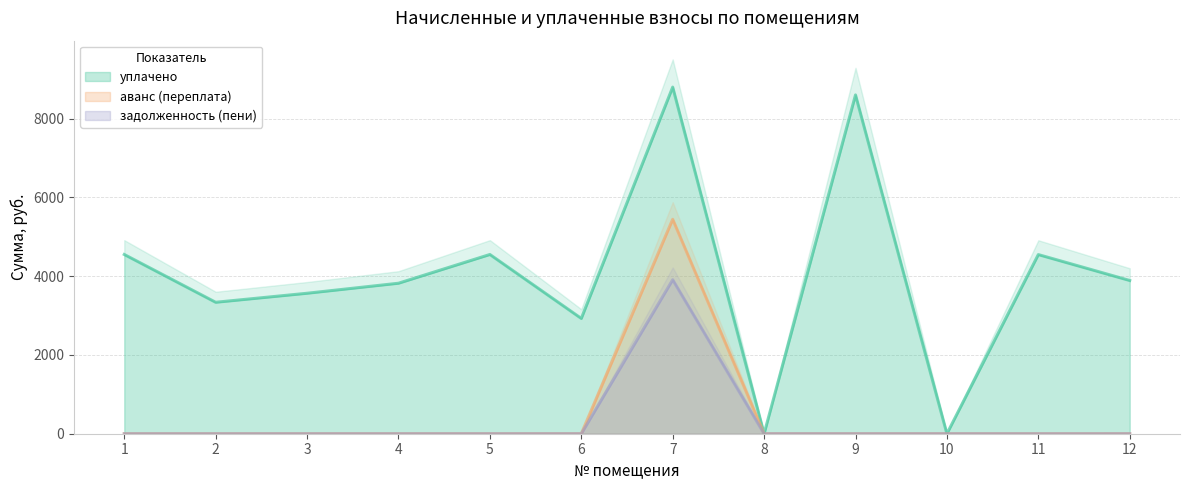

Which series has the largest total across all categories?

уплачено